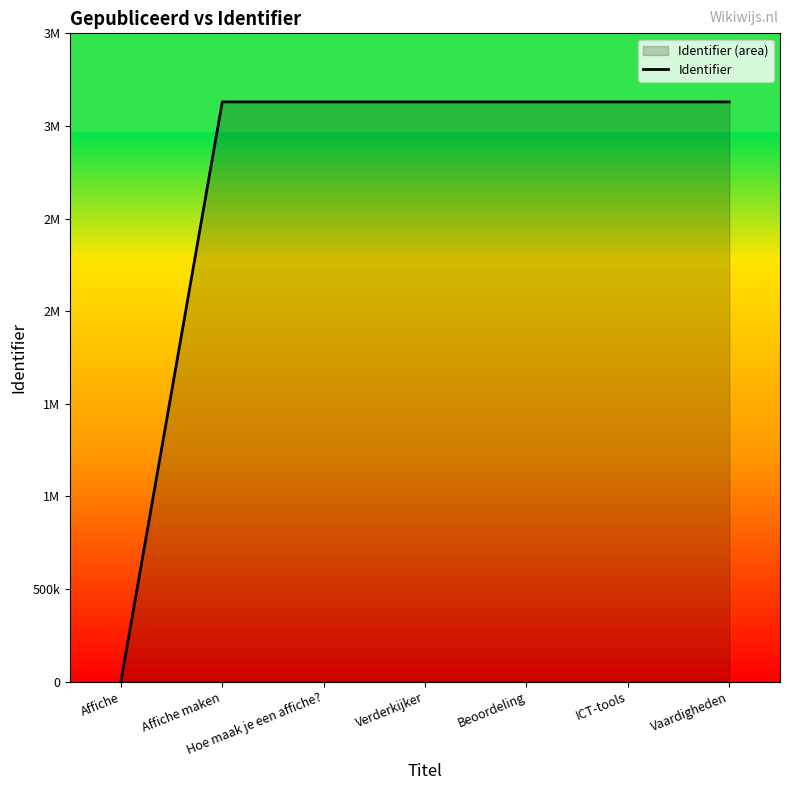

Approximately how many times larger is the value at Hoe maak je een affiche? compared to Affiche maken?

1.0